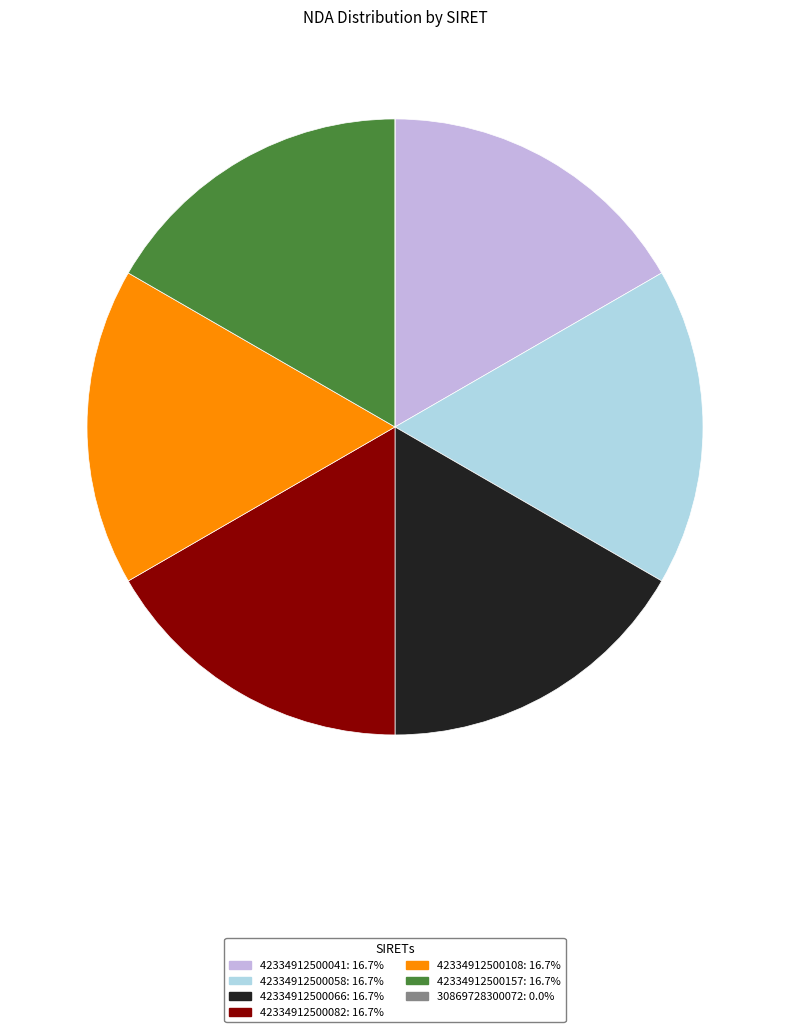

Is it true that 42334912500058 is 17% of the pie?

True